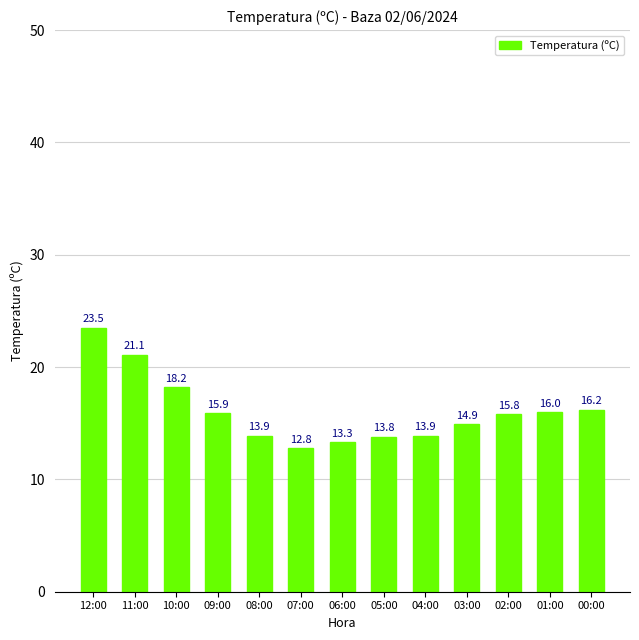

What is the sum of all values?

209.3